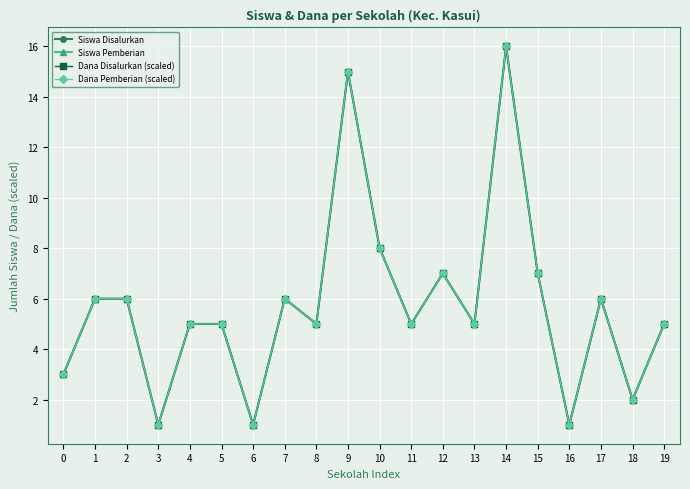

What is the value of the Dana Disalurkan (scaled) point at the 6th from the left?

5